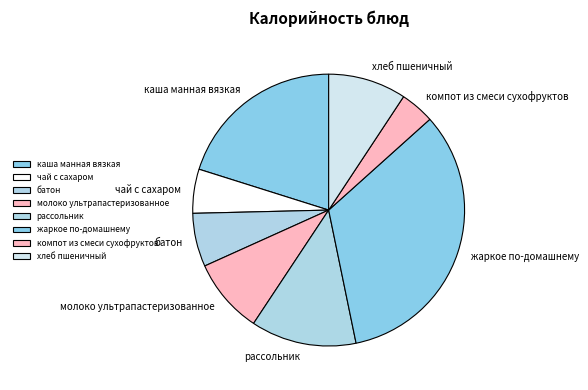

The молоко ультрапастеризованное slice represents 9% of the pie. True or false?

True